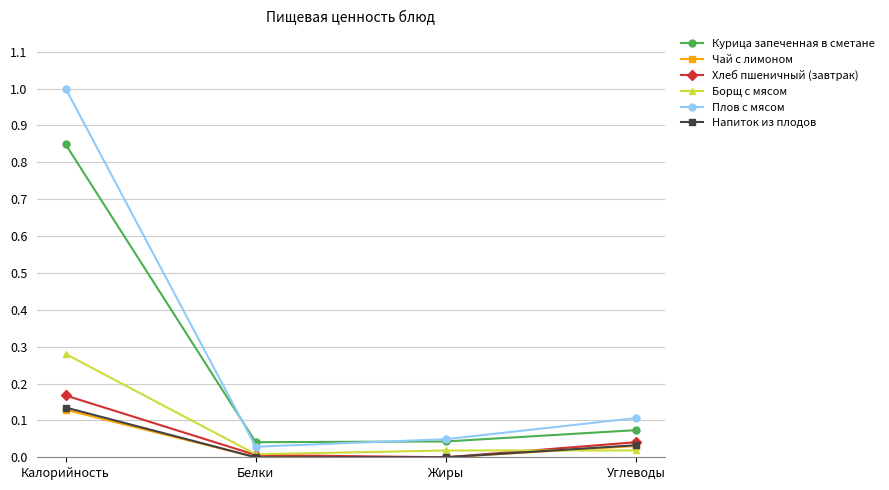

The value of Напиток из плодов at Калорийность is 0.2. True or false?

False